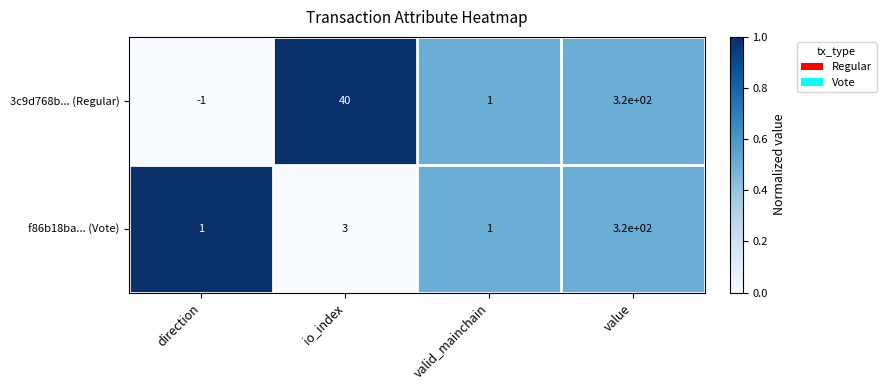

Which series changed the most between direction and value?

3c9d768b... (Regular)